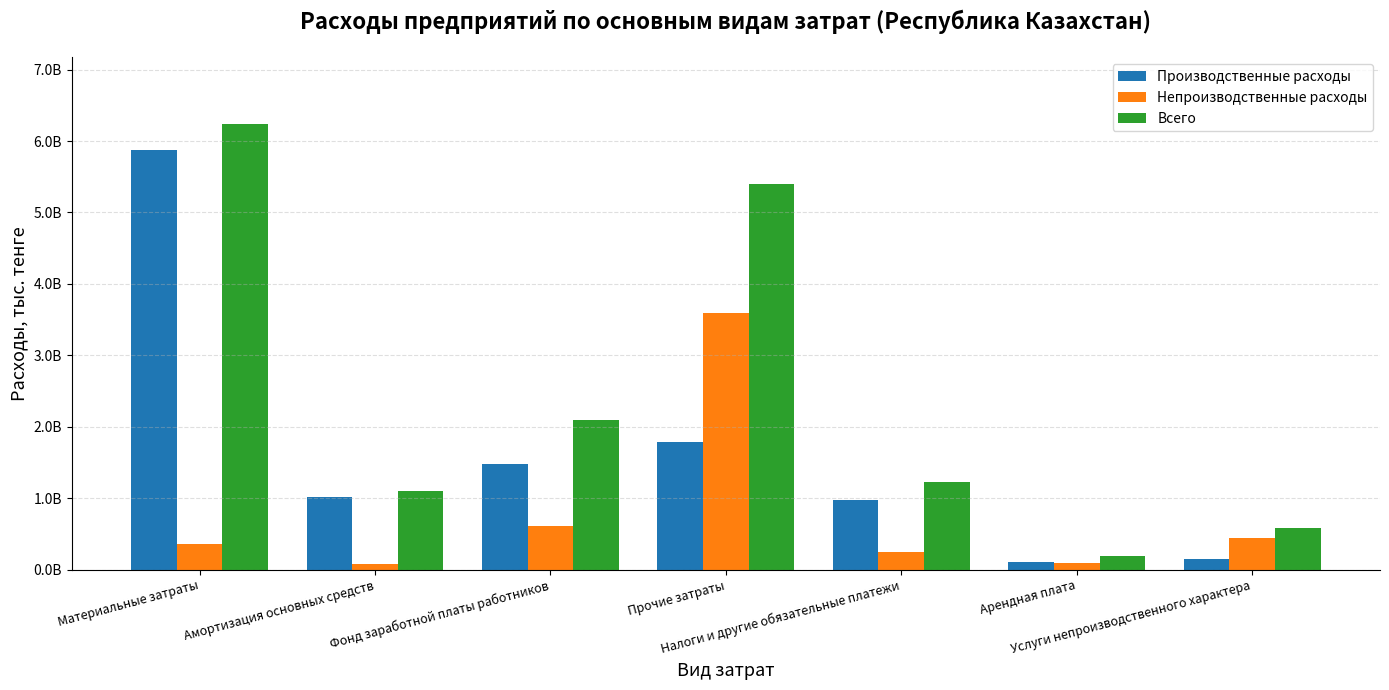

At how many categories does at least one series exceed 6073808043?

1